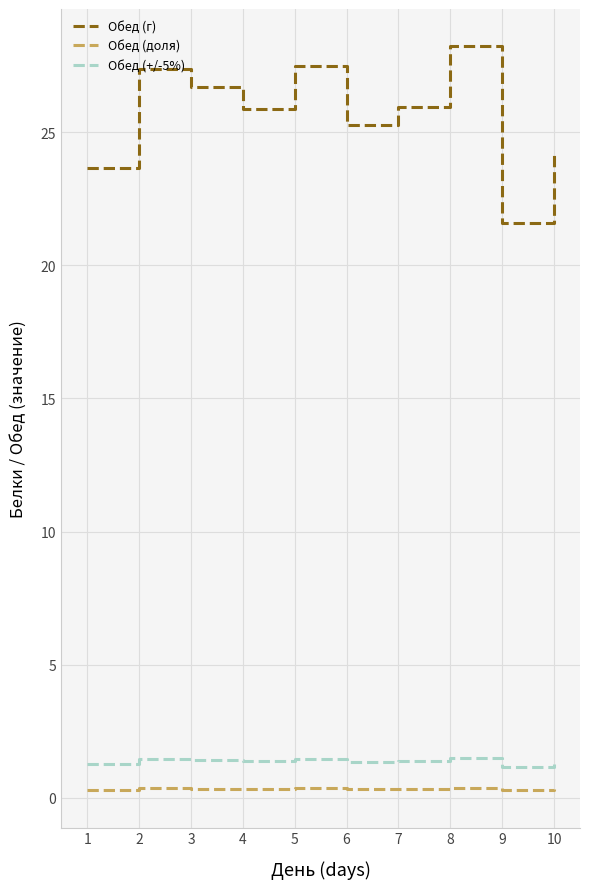

True or false: Обед (г) has a value of 26.7 at 3.

True